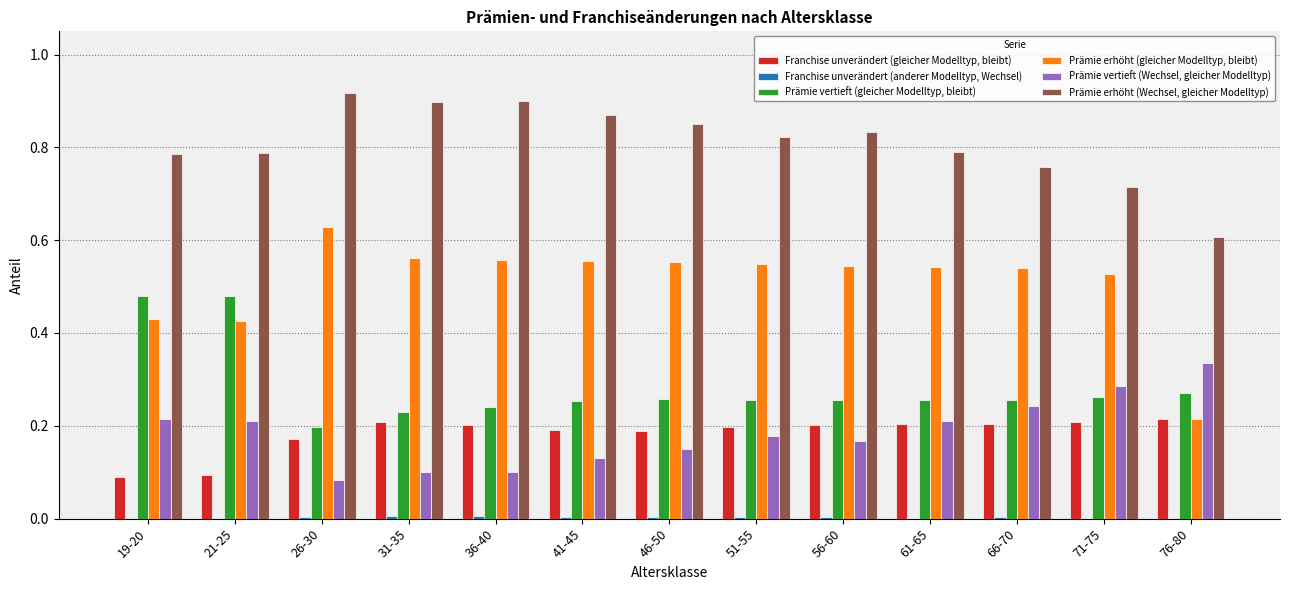

Is it true that Prämie erhöht (gleicher Modelltyp, bleibt) equals 0.6 at 46-50?

True